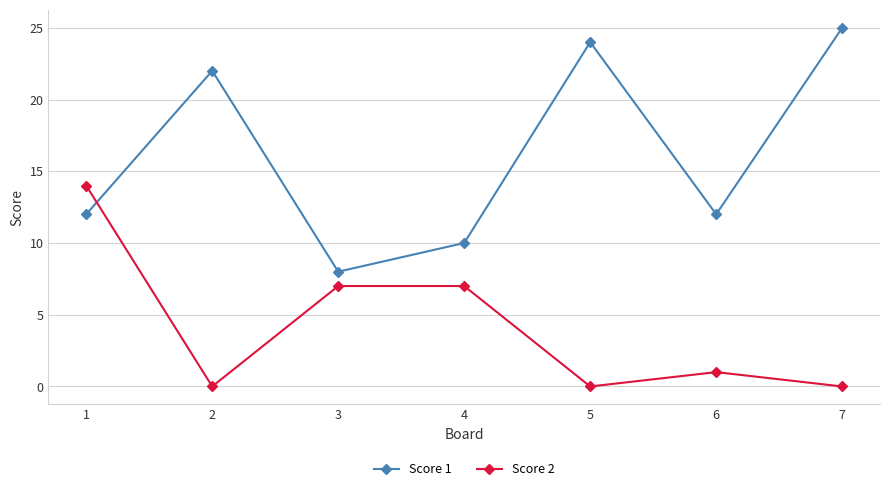

Which series has the largest range (max minus min)?

Score 1